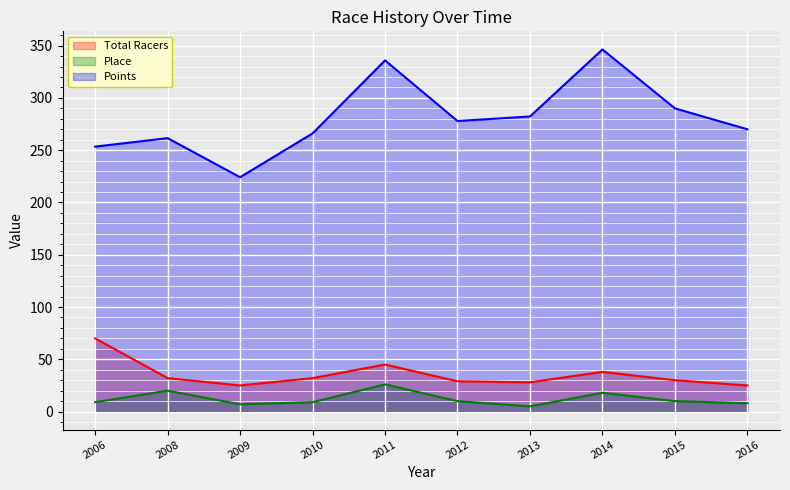

How many values in the Place series exceed 10?

3